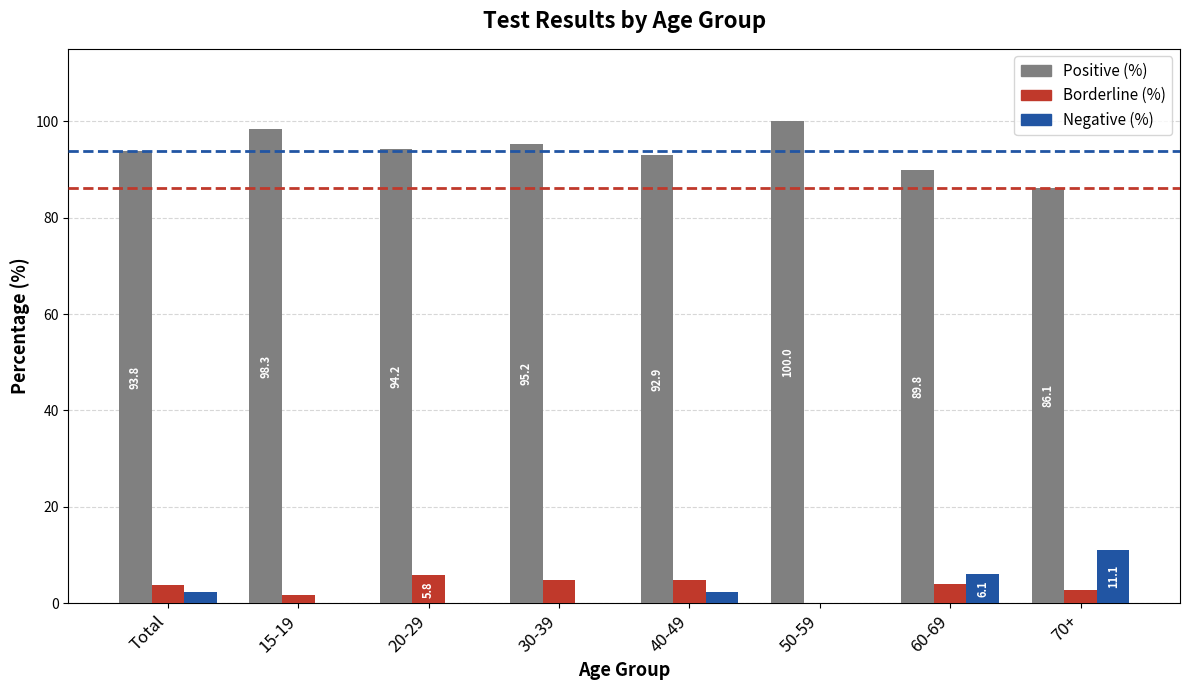

Read the Borderline (%) value at Total.

3.8